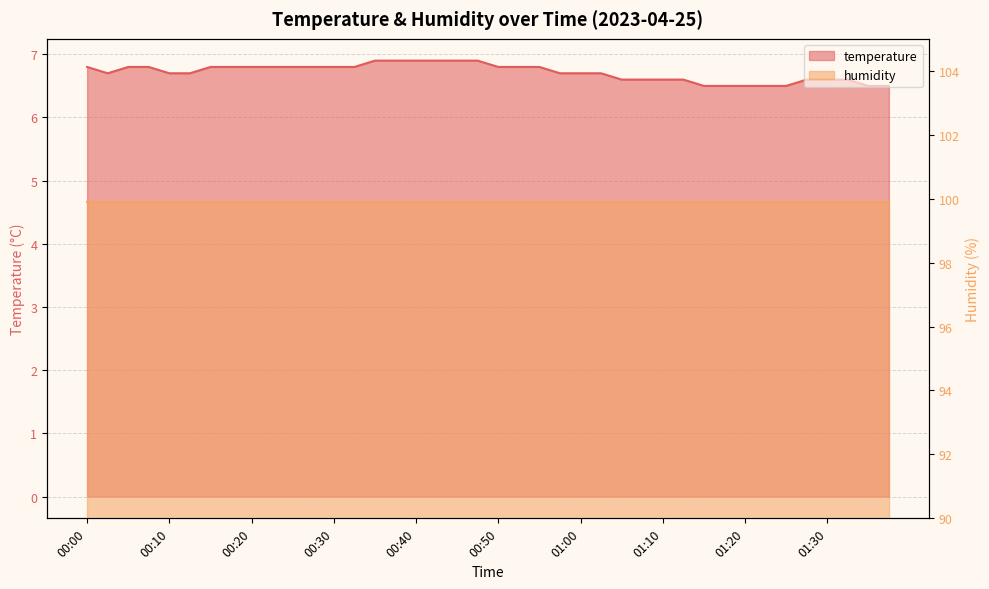

Reading left to right, extract all data points from this chart.

00:00=6.8	00:02=6.7	00:05=6.8	00:07=6.8	00:10=6.7	00:12=6.7	00:15=6.8	00:17=6.8	00:20=6.8	00:22=6.8	00:25=6.8	00:27=6.8	00:30=6.8	00:32=6.8	00:35=6.9	00:37=6.9	00:40=6.9	00:42=6.9	00:45=6.9	00:47=6.9	00:50=6.8	00:52=6.8	00:55=6.8	00:57=6.7	01:00=6.7	01:02=6.7	01:05=6.6	01:07=6.6	01:10=6.6	01:12=6.6	01:15=6.5	01:17=6.5	01:20=6.5	01:22=6.5	01:25=6.5	01:27=6.6	01:30=6.6	01:32=6.6	01:35=6.5	01:37=6.5